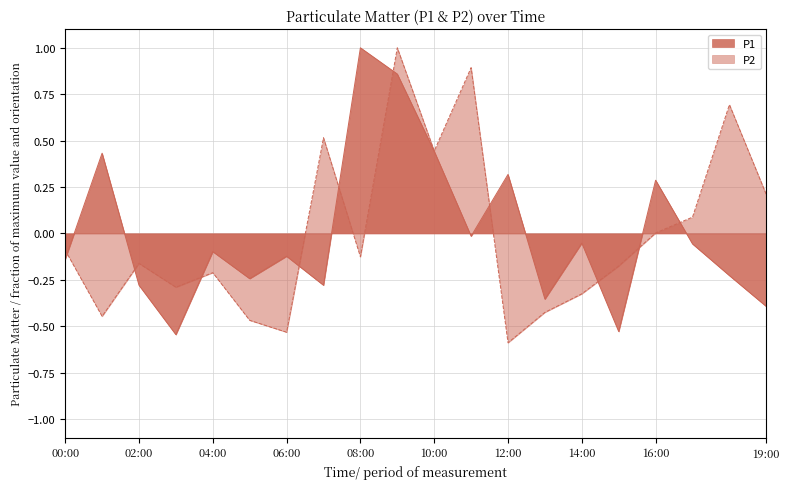

Is the value of P1 at 07:00 greater than the value of P2 at 16:00?

No